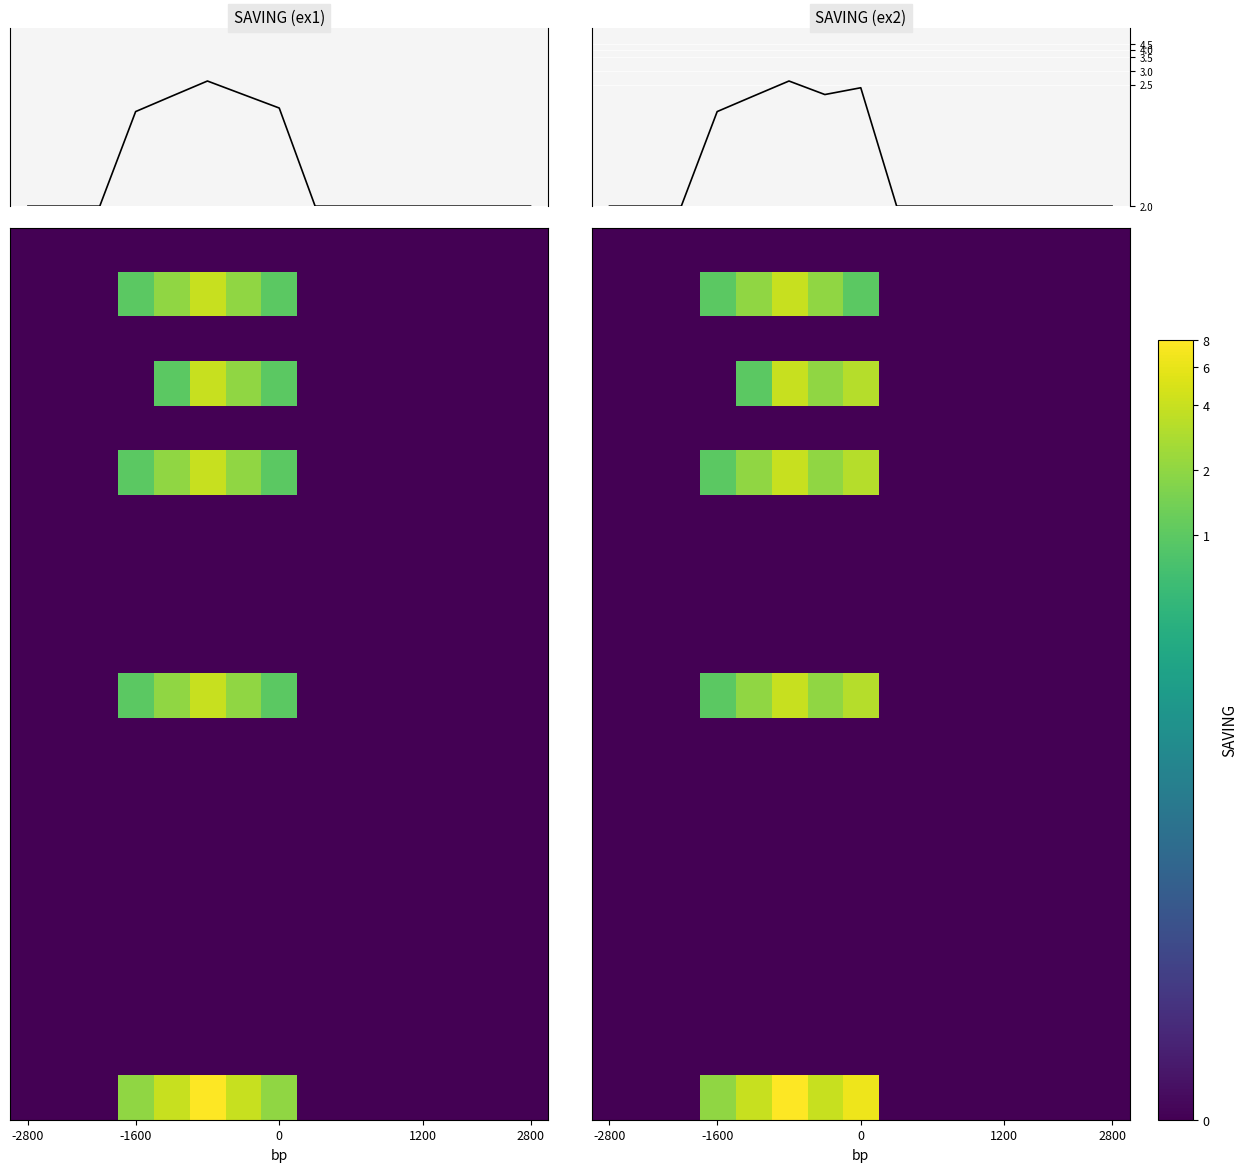

At which category is the sum across all series the highest?

5